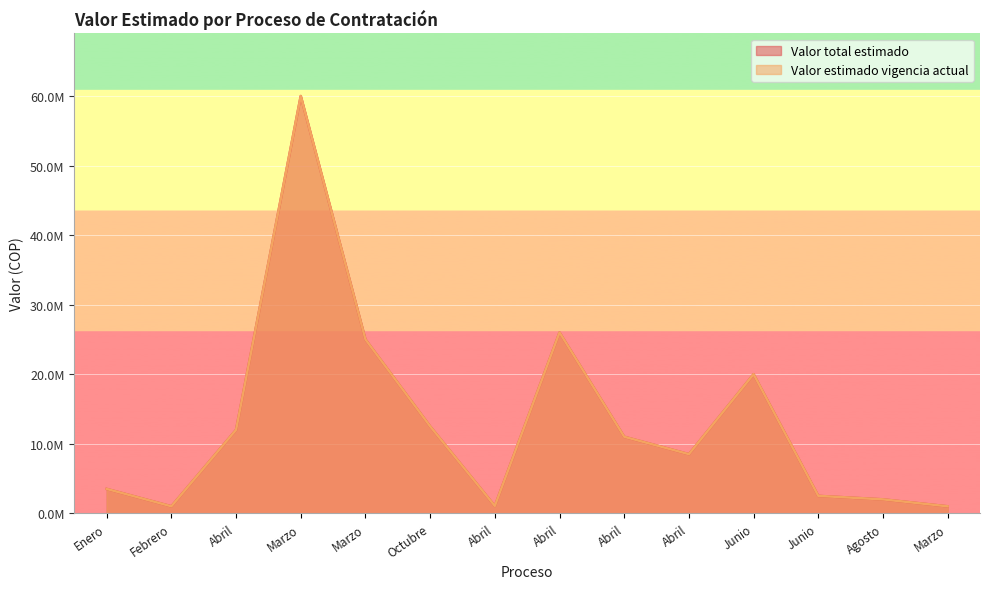

What is the total value across all series at Junio?

40000000